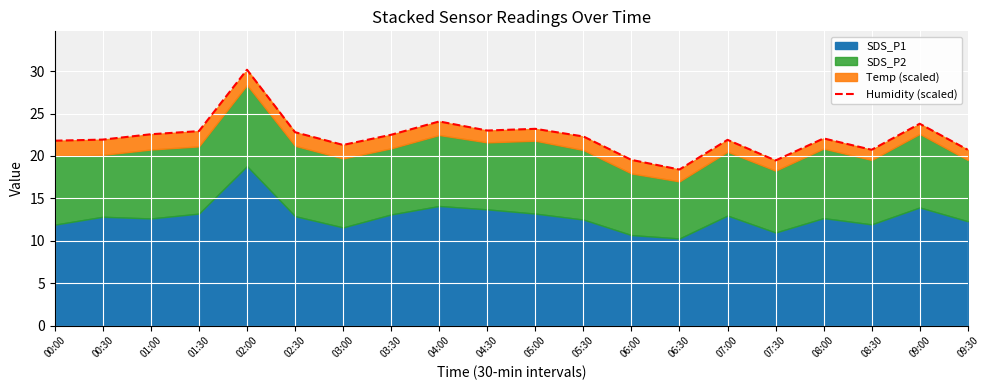

At which label does the data first exceed 22?

01:00